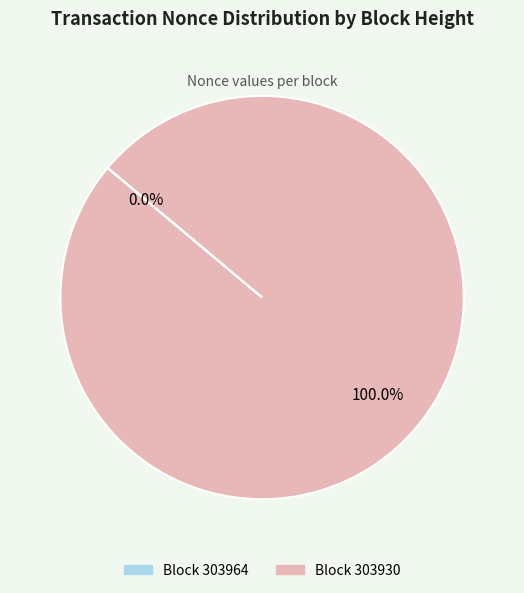

The 303930 slice represents 100% of the pie. True or false?

True